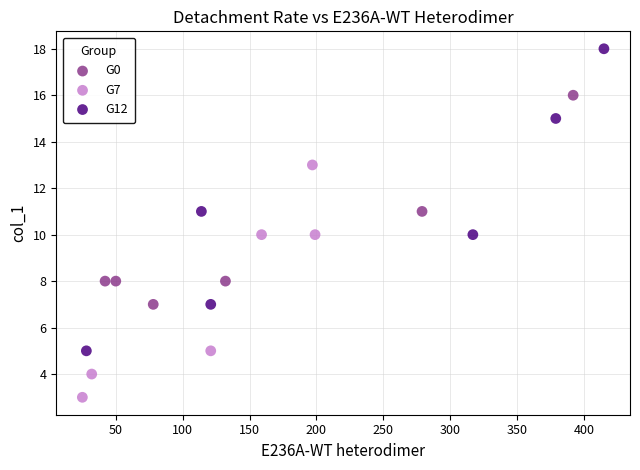

Which series contains the highest Y value?

G12